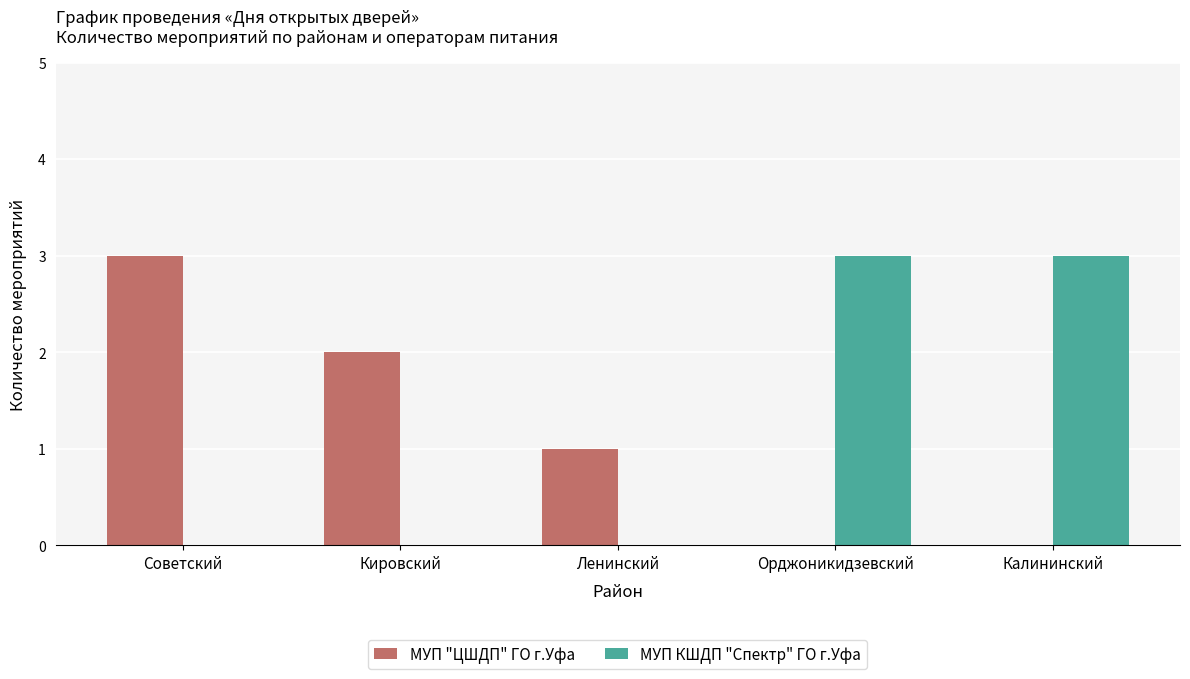

Reading left to right, transcribe all the data shown in this chart.

МУП "ЦШДП" ГО г.Уфа: 3	2	1	0	0
МУП КШДП "Спектр" ГО г.Уфа: 0	0	0	3	3